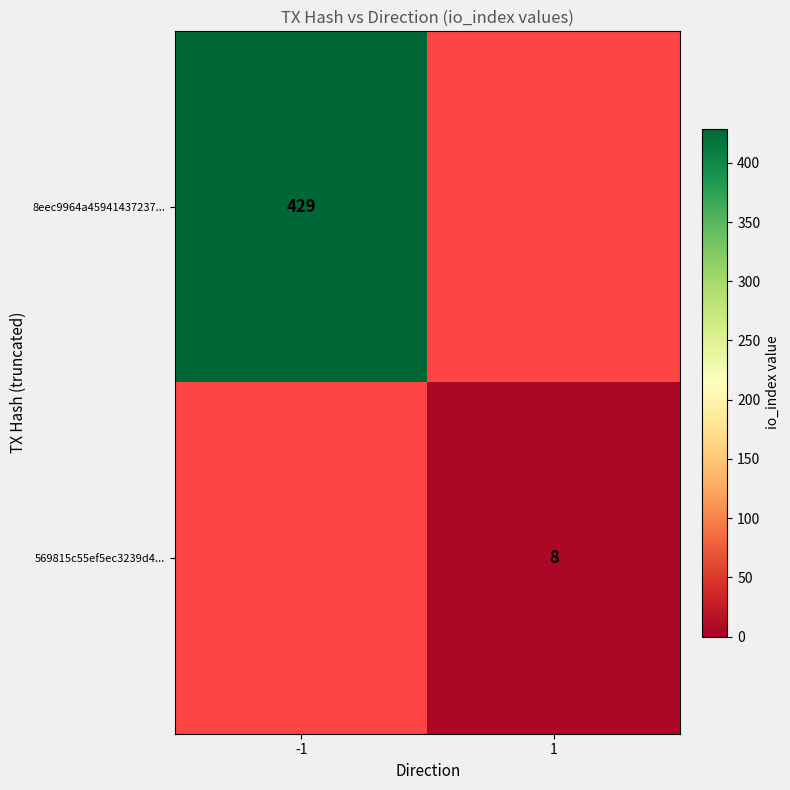

How many distinct data groups are displayed?

2